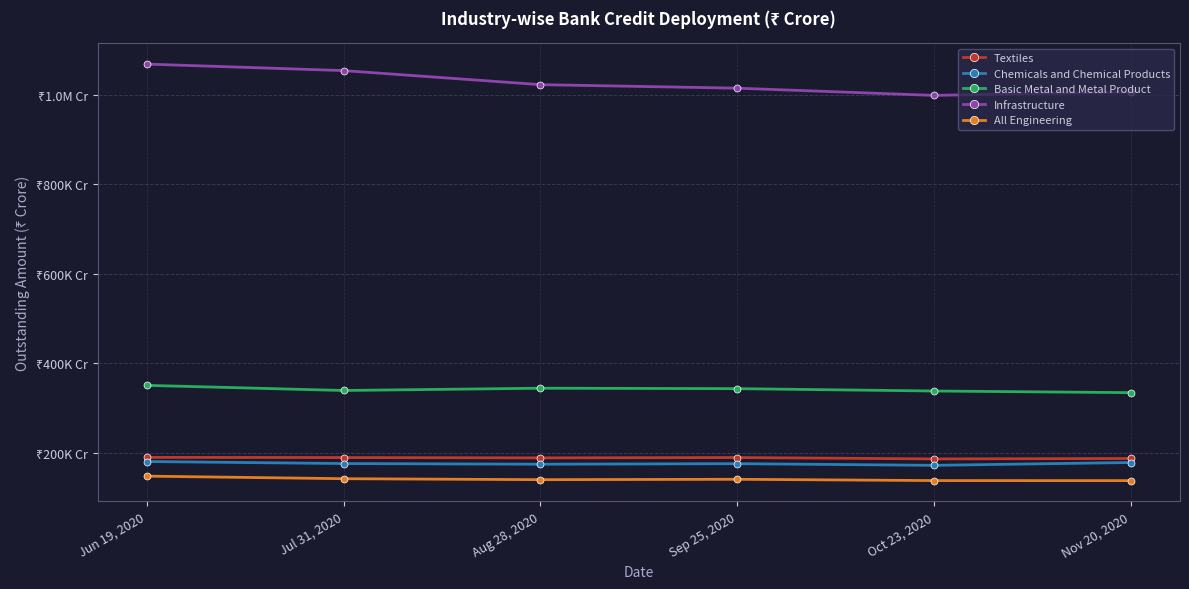

What is the label of the 4th point from the right?

Aug 28, 2020